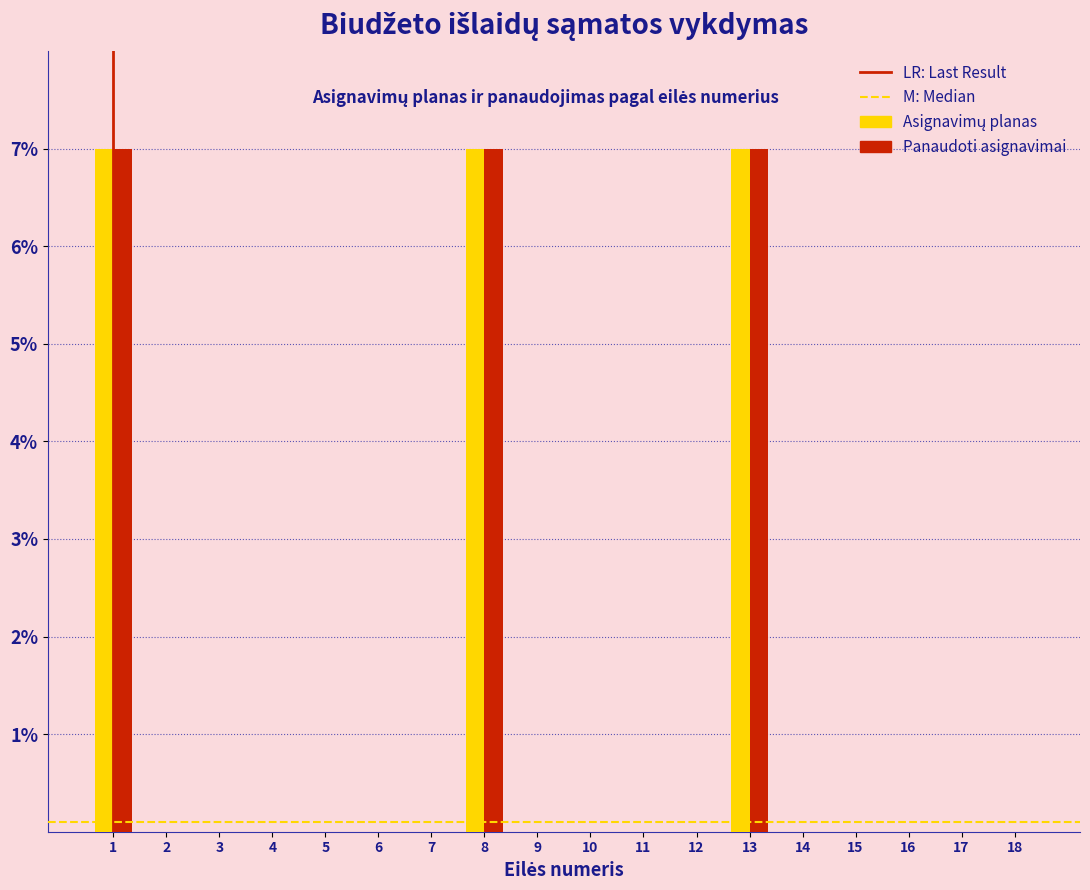

The value of Panaudoti asignavimai at 9 is 4. True or false?

False